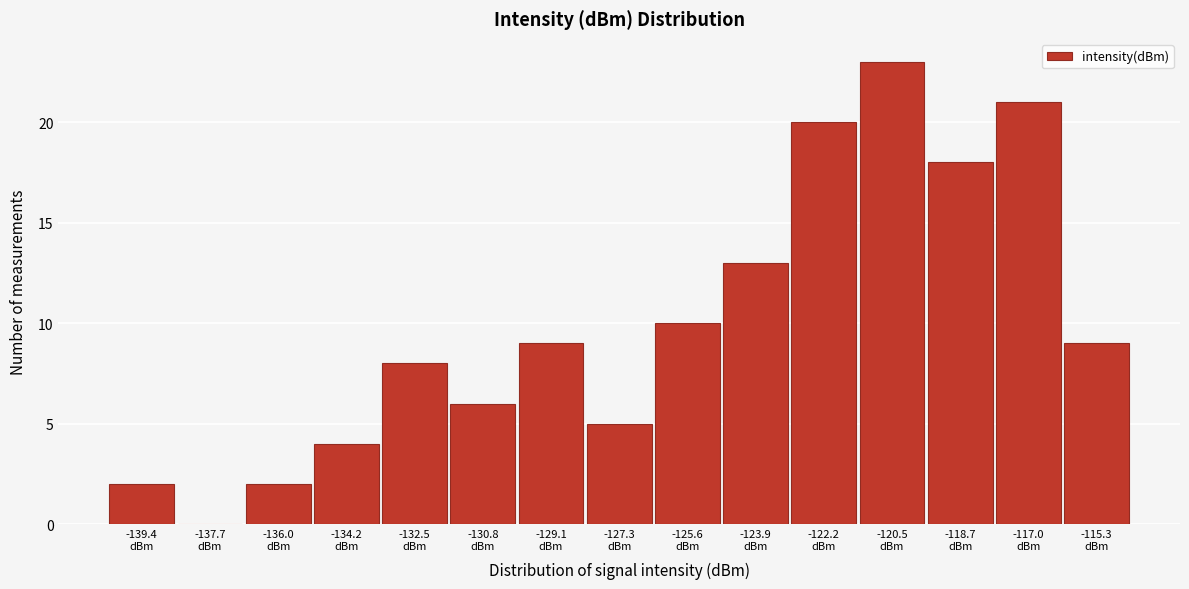

What is the maximum value shown in the chart?

23